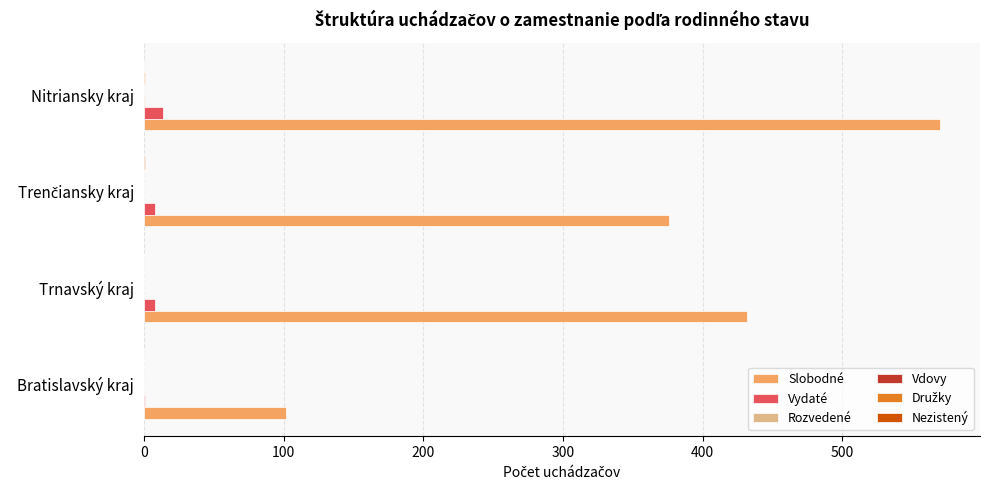

The Slobodné series shows 177 at Trnavský kraj. True or false?

False